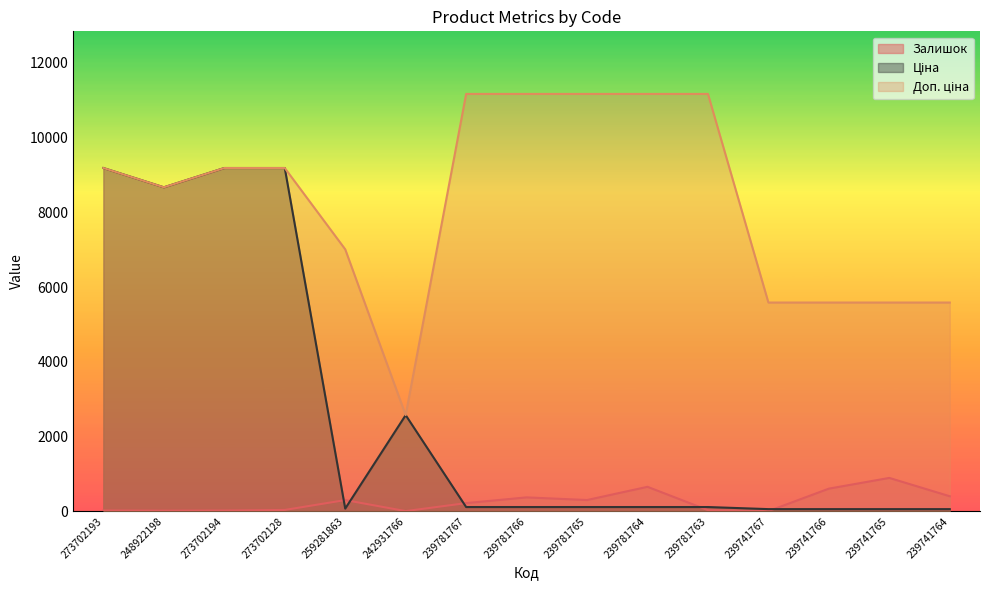

How many data points in Залишок are above 217?

7